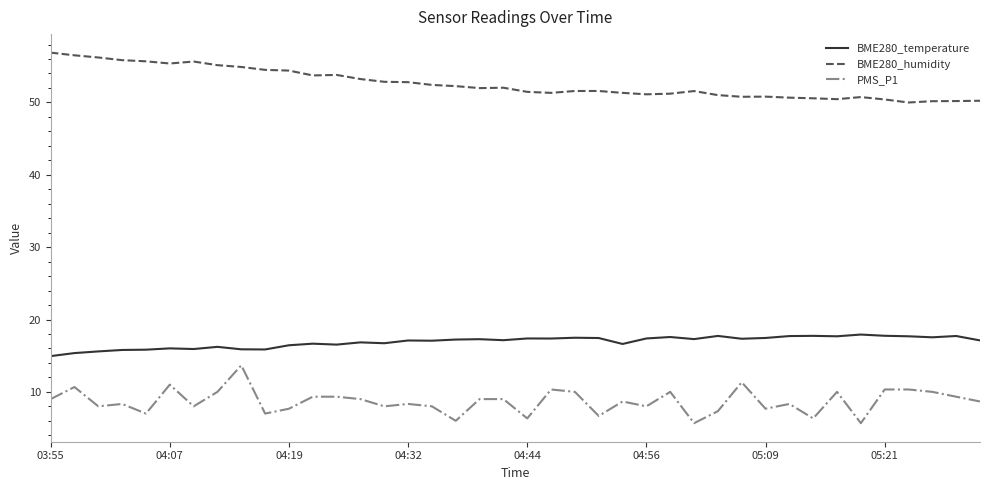

What is the sum of all BME280_temperature values?

676.3